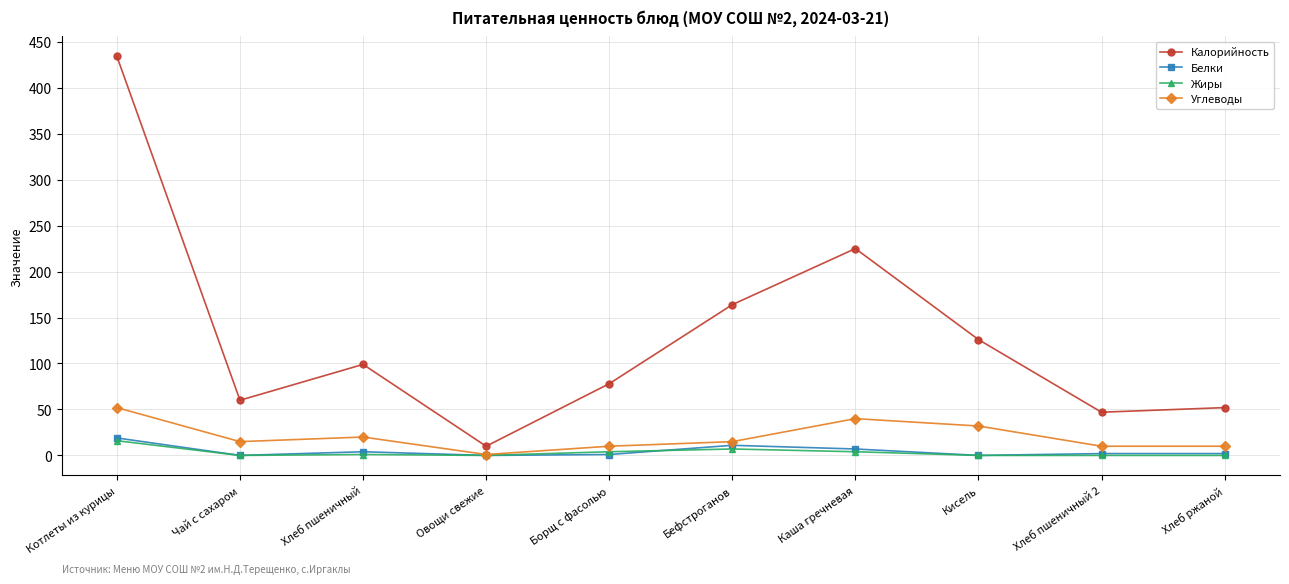

What is the difference between the highest and lowest values at Хлеб пшеничный?

98